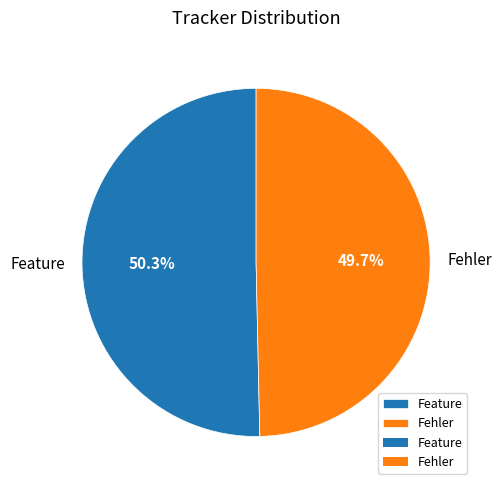

What is the largest slice in the pie chart?

Feature